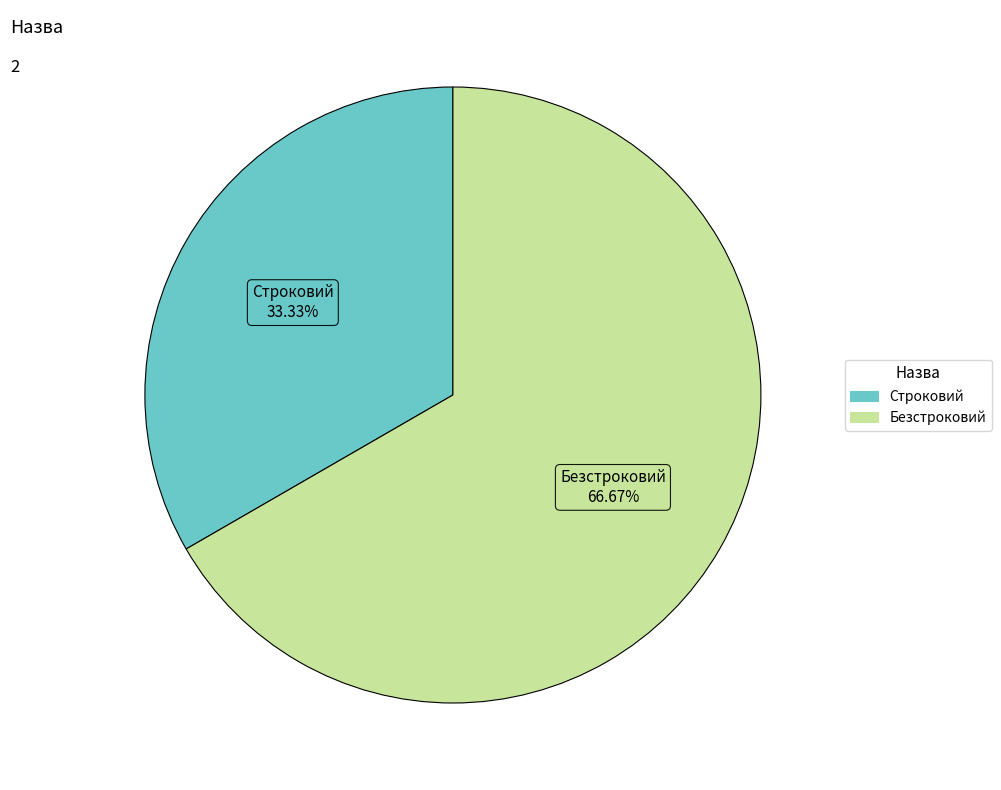

Is the sum of Безстроковий and Строковий greater than half?

Yes